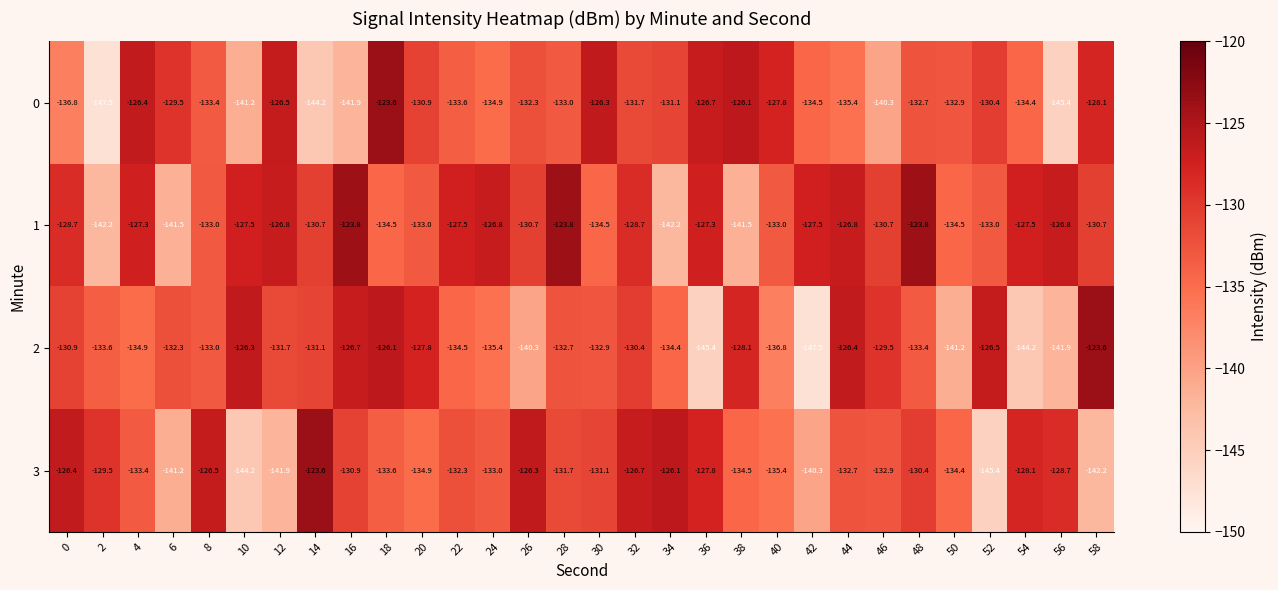

What is the total value across all series at 38?

-530.2